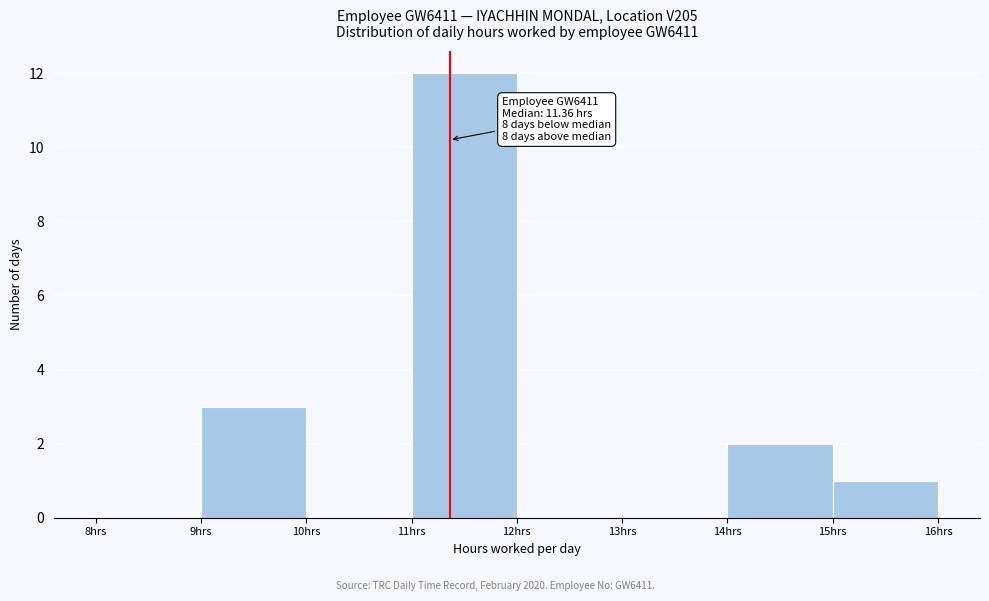

Over which range of the x-axis is the bar tallest?

11 to 12